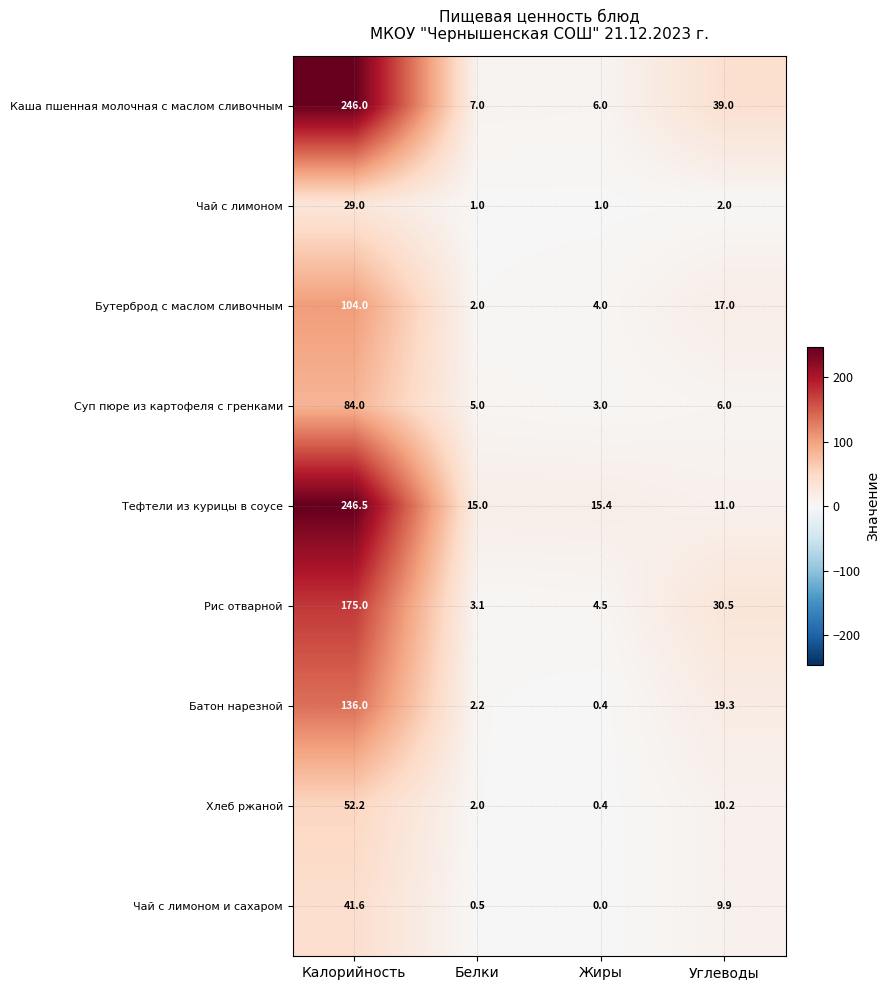

Which series has the largest total across all categories?

Каша пшенная молочная с маслом сливочным